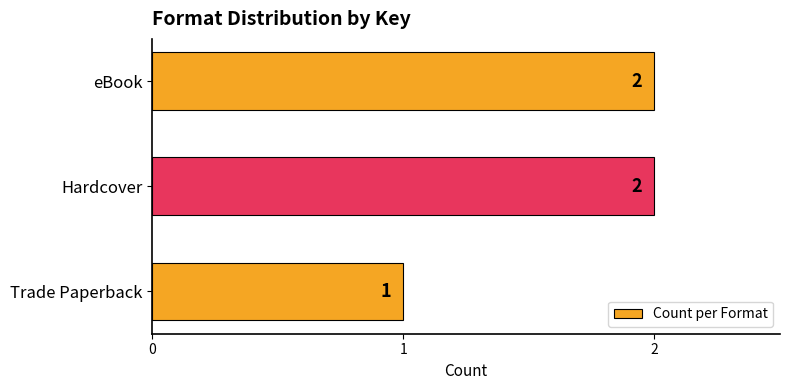

At which category does the chart reach its minimum across all series?

Trade Paperback